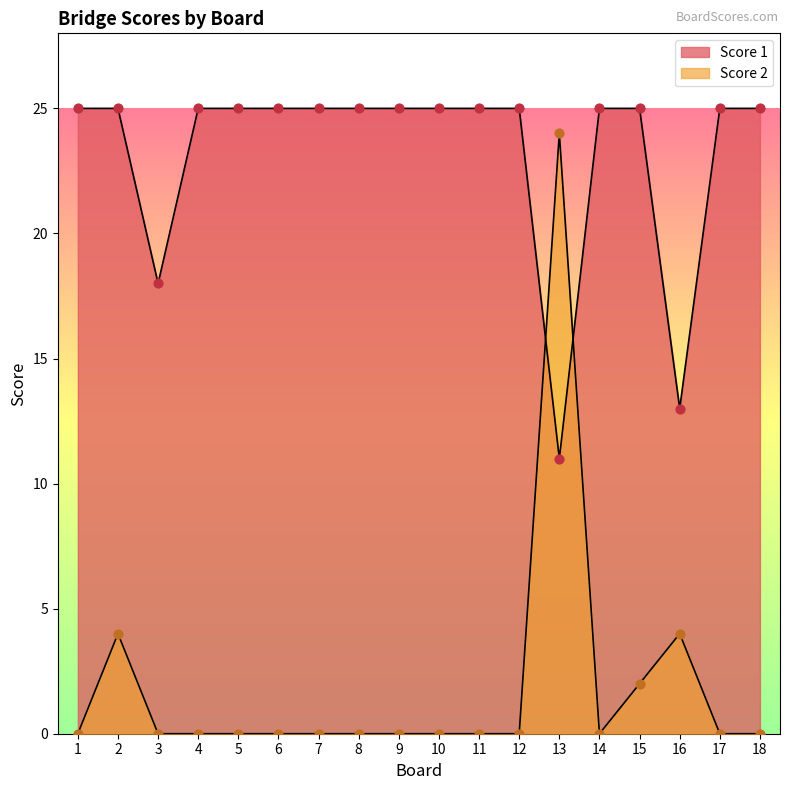

At how many categories does at least one series exceed 10?

18